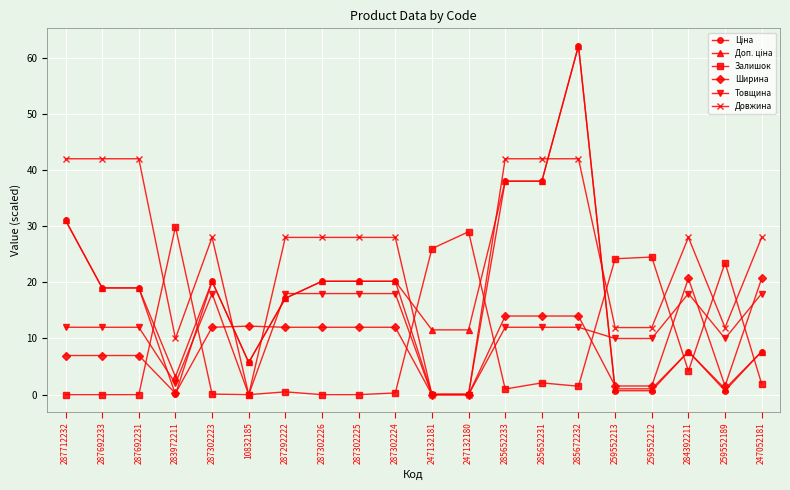

The value of Ширина at 259552213 is 1.5. True or false?

True